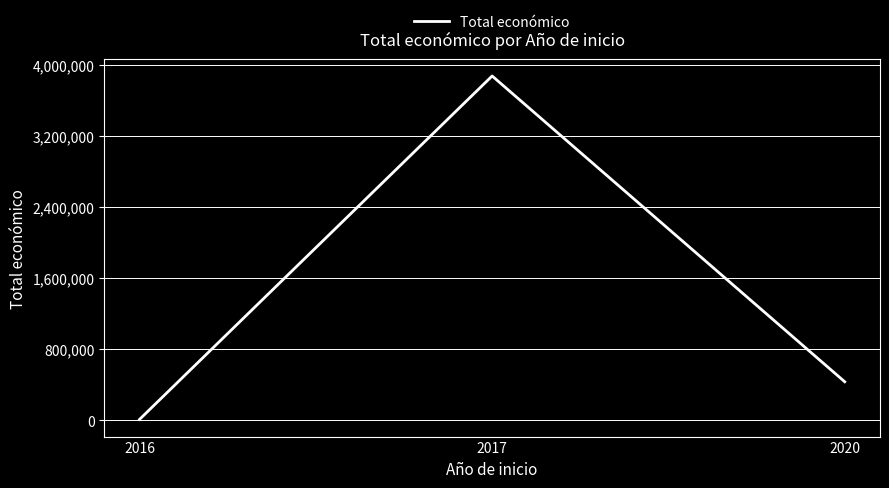

Is it true that the value at 2017 is 3879758?

True